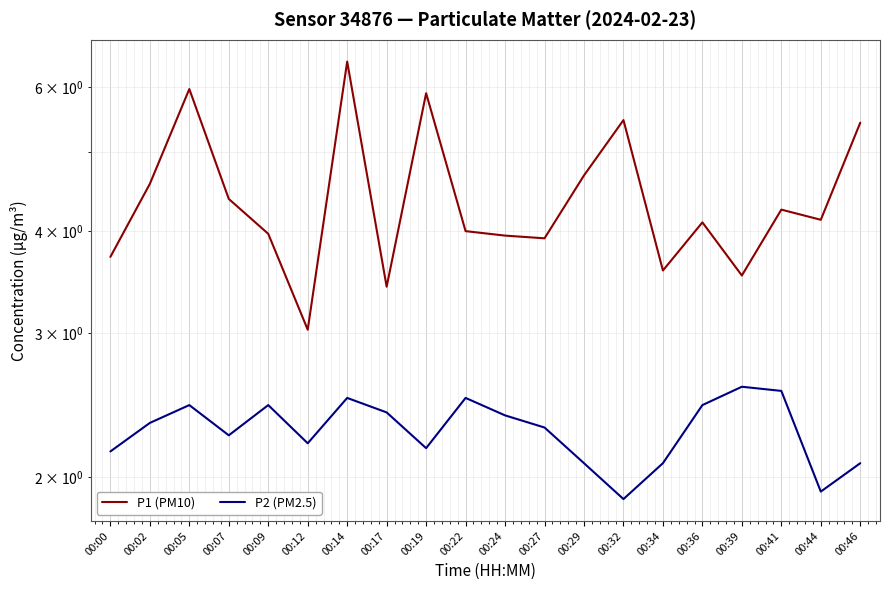

Is it true that P1 (PM10) equals 3.4 at 00:17?

True